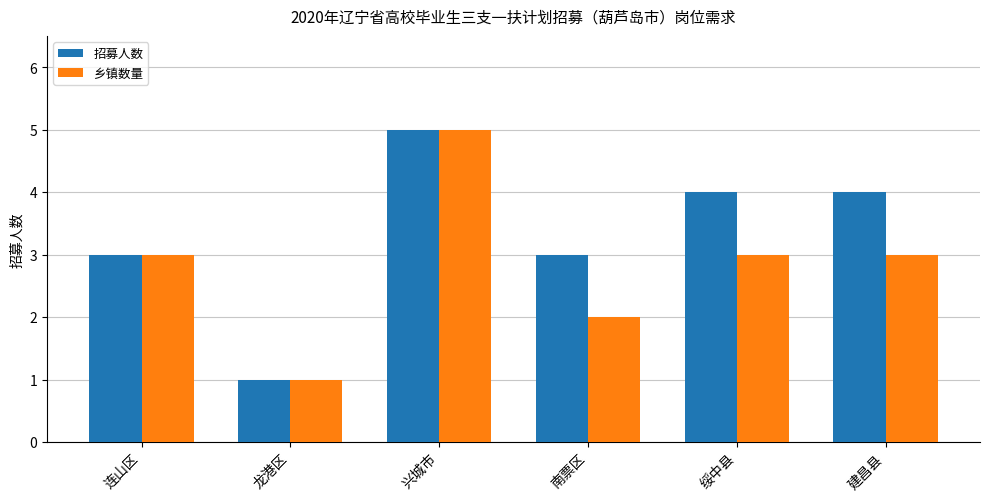

Reading right to left, what are all the values shown in this chart?

招募人数: 建昌县=4	绥中县=4	南票区=3	兴城市=5	龙港区=1	连山区=3
乡镇数量: 建昌县=3	绥中县=3	南票区=2	兴城市=5	龙港区=1	连山区=3